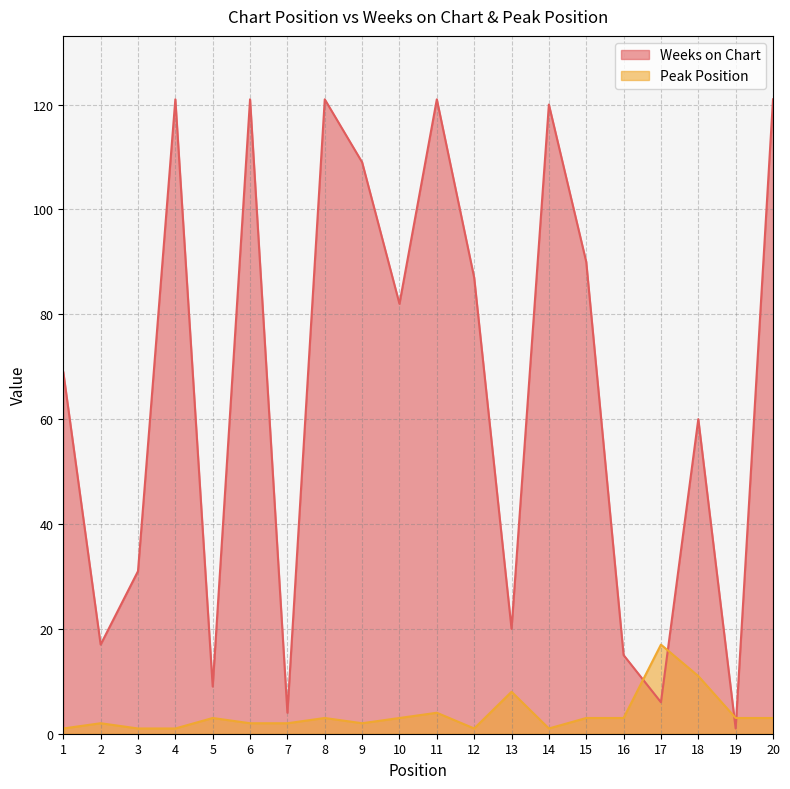

Rank the categories by Peak Position value from lowest to highest.

1, 3, 4, 12, 14, 2, 6, 7, 9, 5, 8, 10, 15, 16, 19, 20, 11, 13, 18, 17